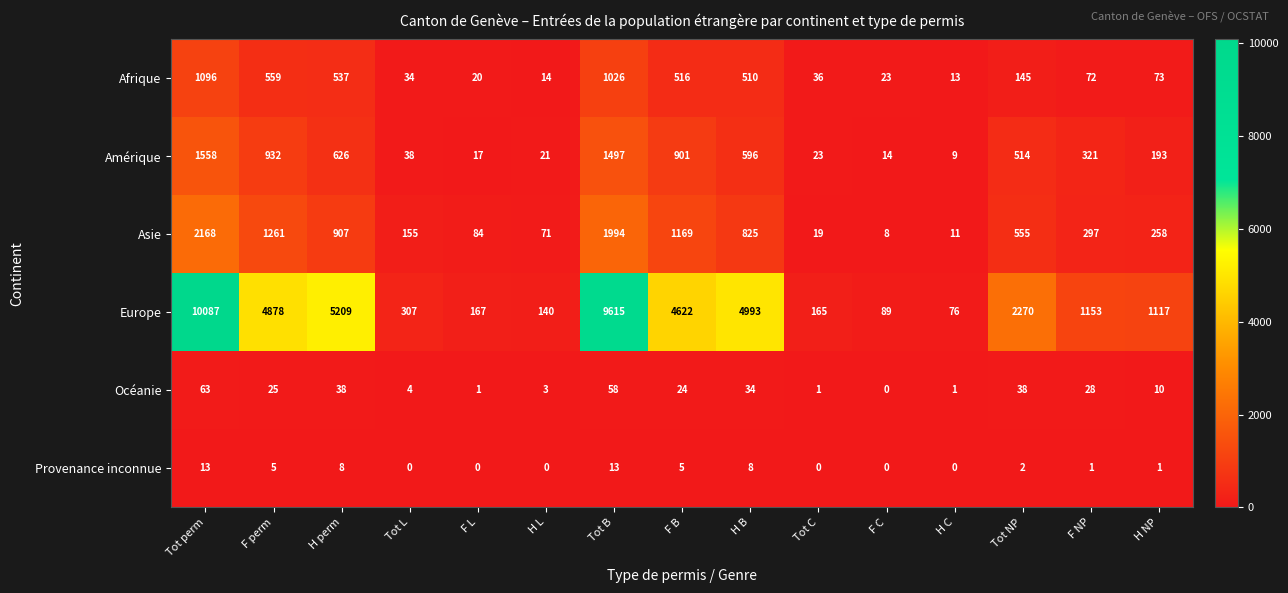

The value of Océanie at H L is 2. True or false?

False